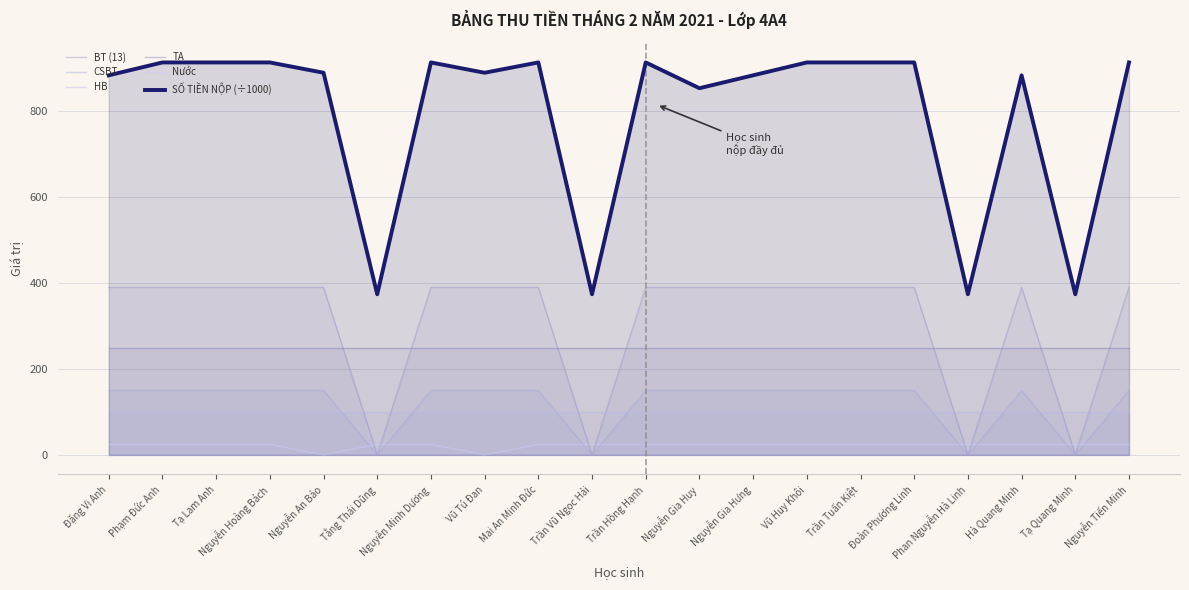

What is the difference between the second highest and second lowest values in the BT (13) series?

390